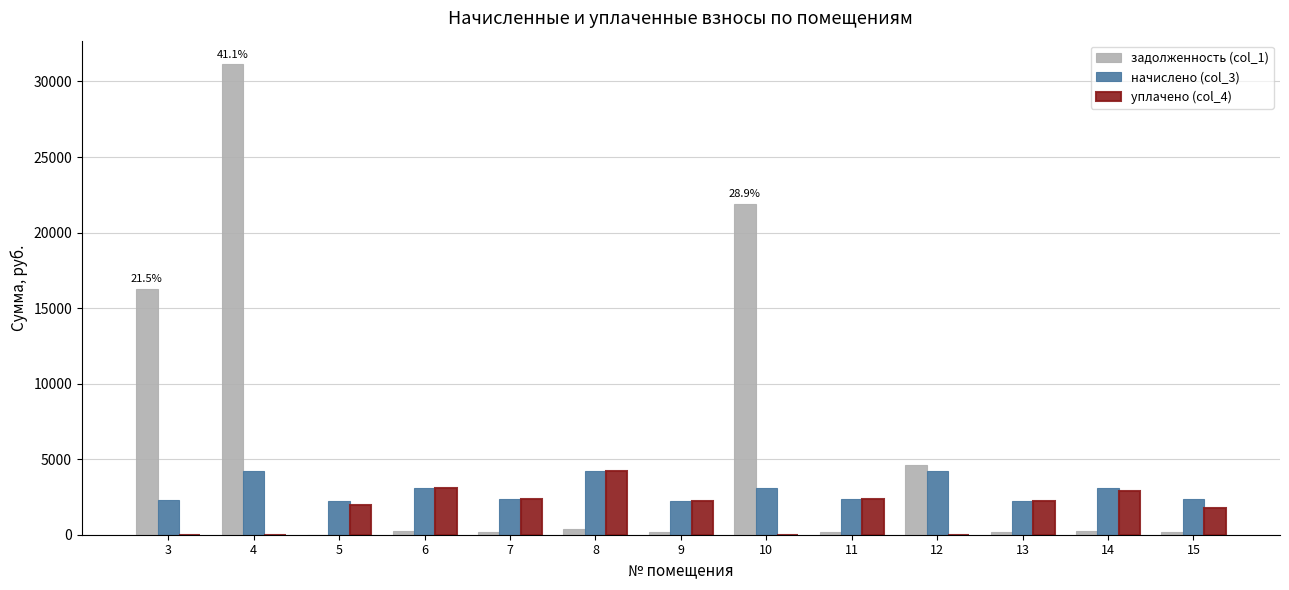

What is the sum of all уплачено (col_4) values?

23023.5